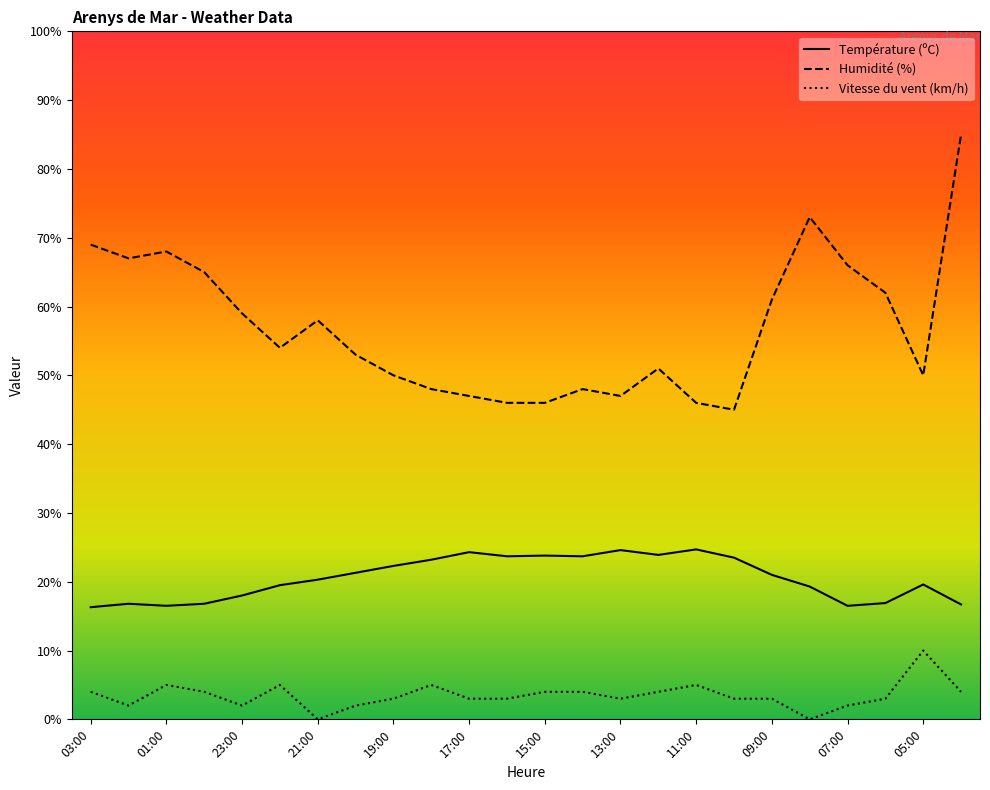

What are all the series names shown in the legend?

Température (ºC), Humidité (%), Vitesse du vent (km/h)